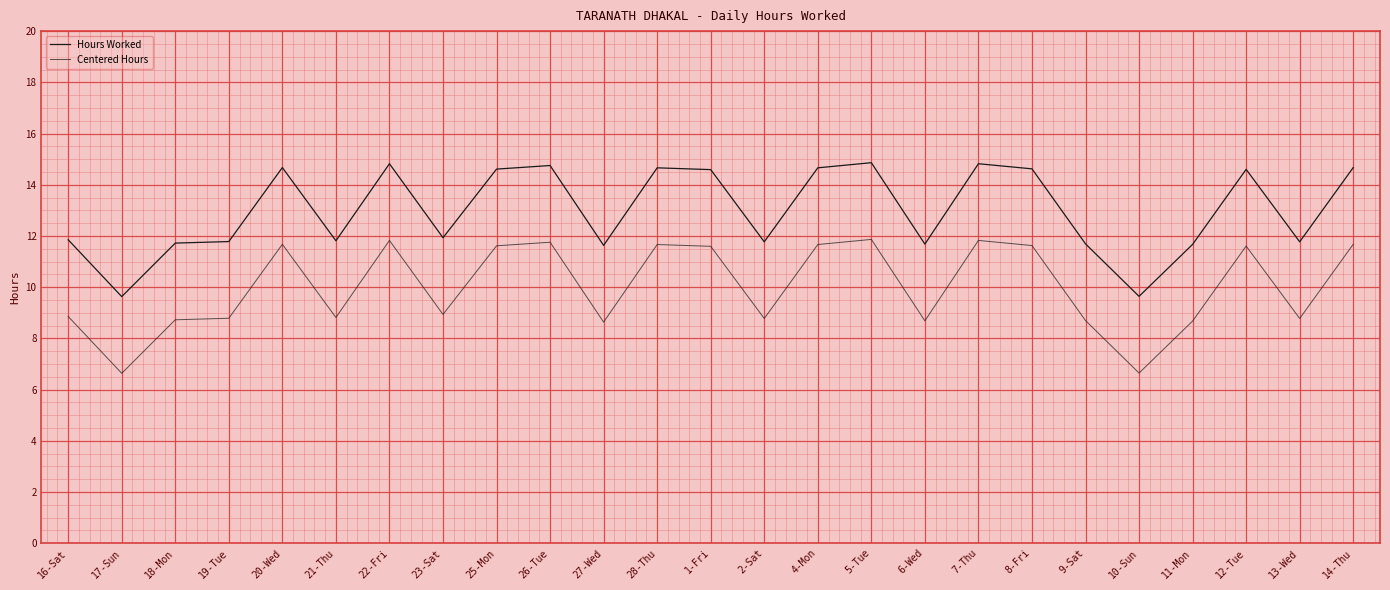

What position from the right is 20-Wed?

21